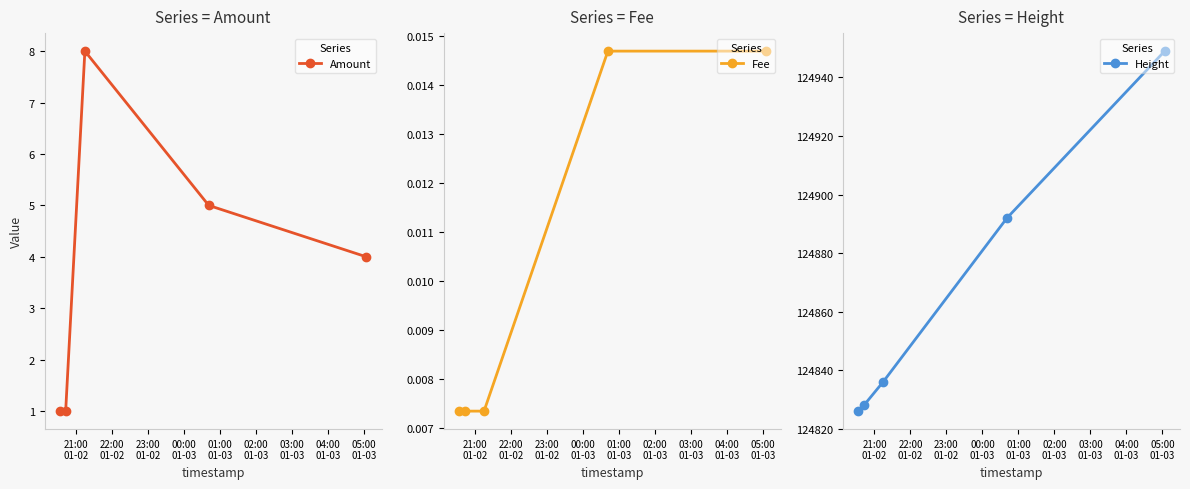

Rank the series by their maximum value, from highest to lowest.

Height, Amount, Fee